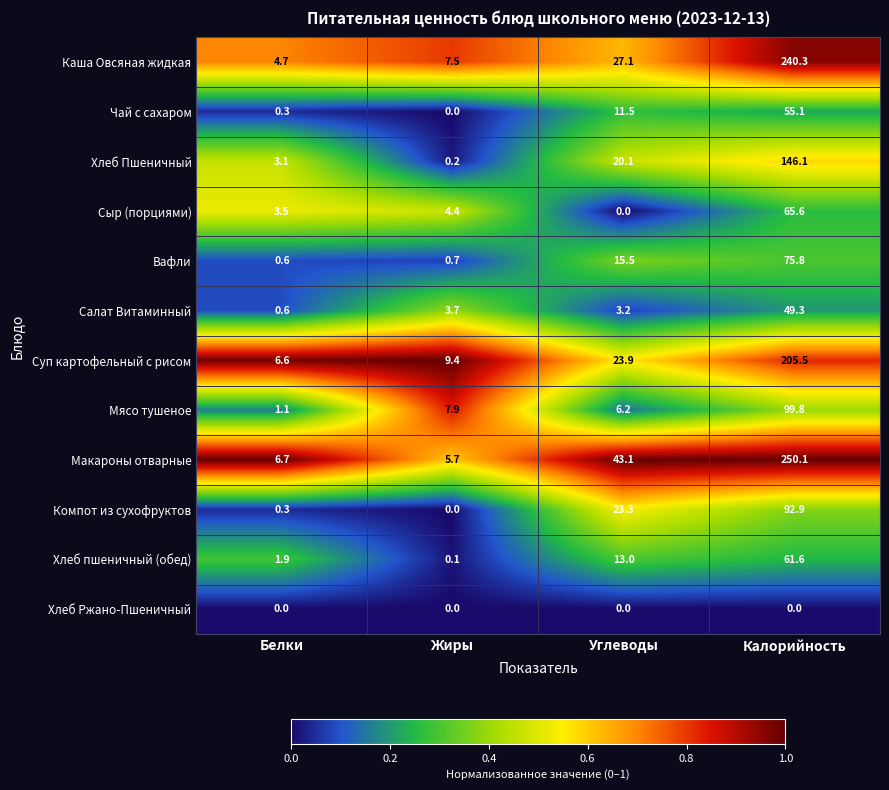

What is the difference between the maximum and minimum values in the Салат Витаминный series?

48.7